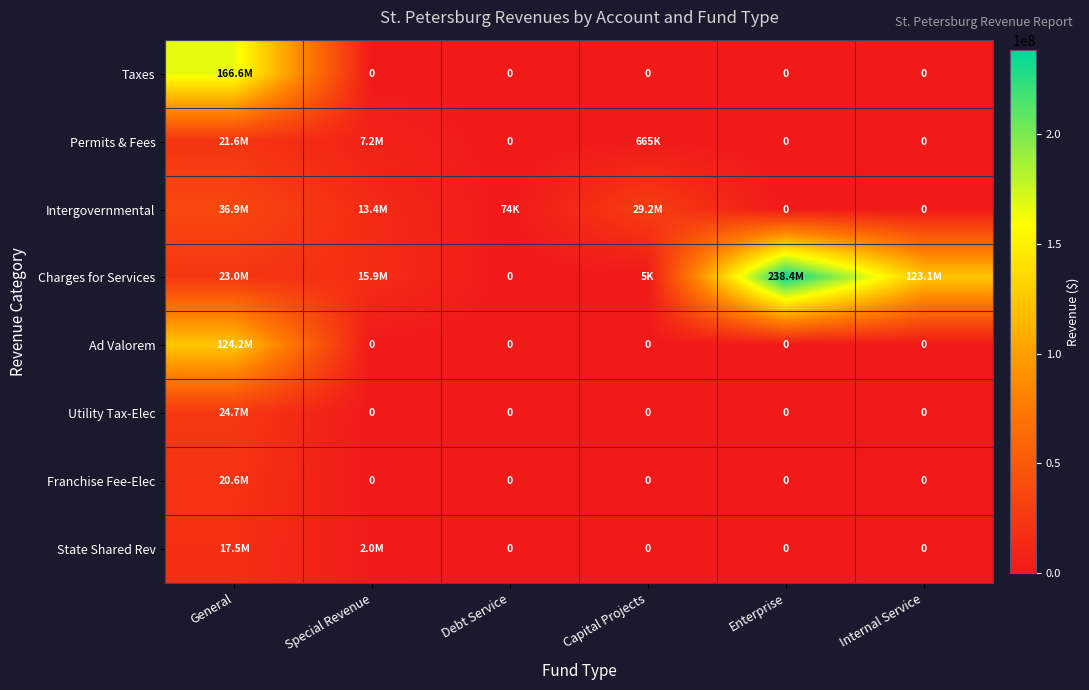

How many data points does each series have?

6